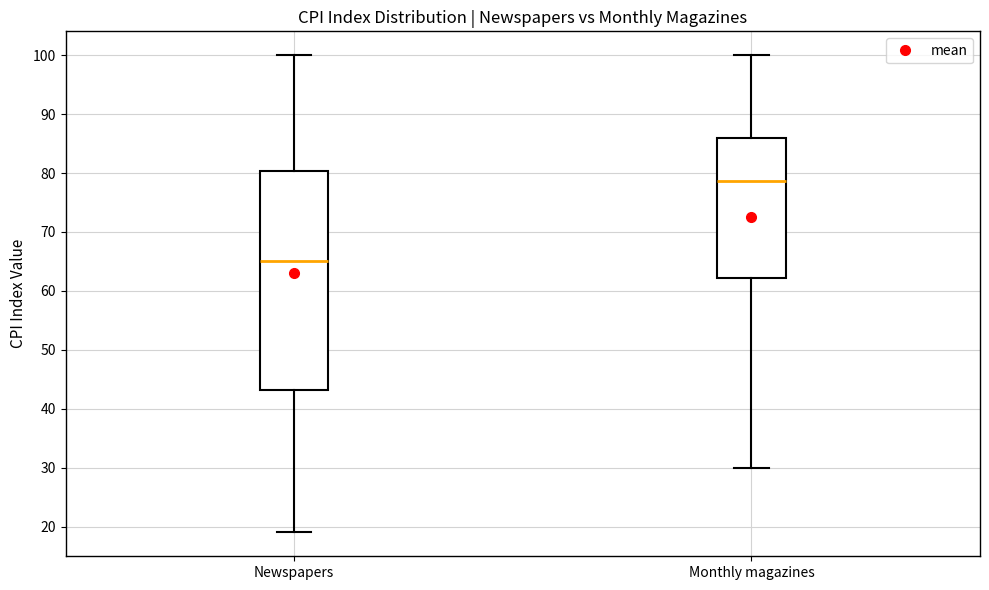

Reading left to right, transcribe this box plot: for each box, give where its median line is, the range the box spans, and where its two whiskers end, as read against the y-axis. The values are not printed on the chart, so give them approximately, as read against the axis.

Newspapers: median 65, box 43 to 80, whiskers 19 to 100
Monthly magazines: median 79, box 62 to 86, whiskers 30 to 100